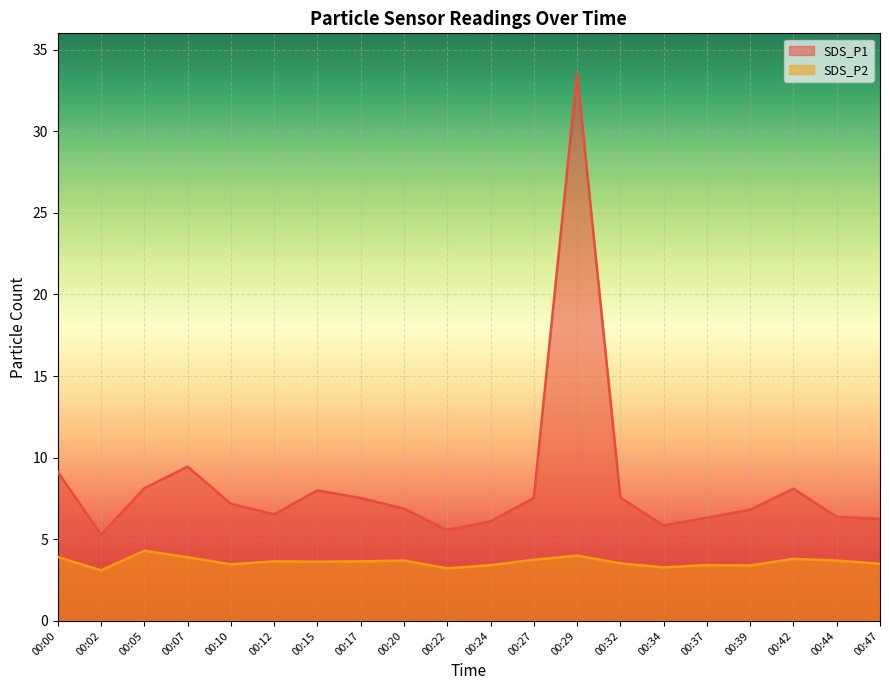

Which has a higher value, 00:17 or 00:07?

00:07